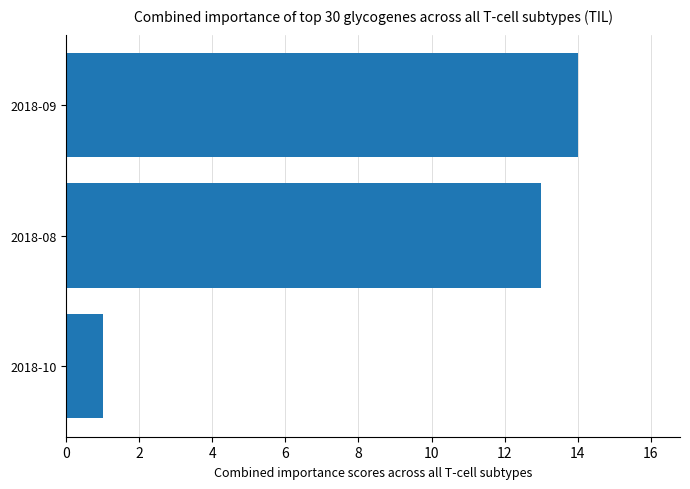

What is the sum of all values?

28